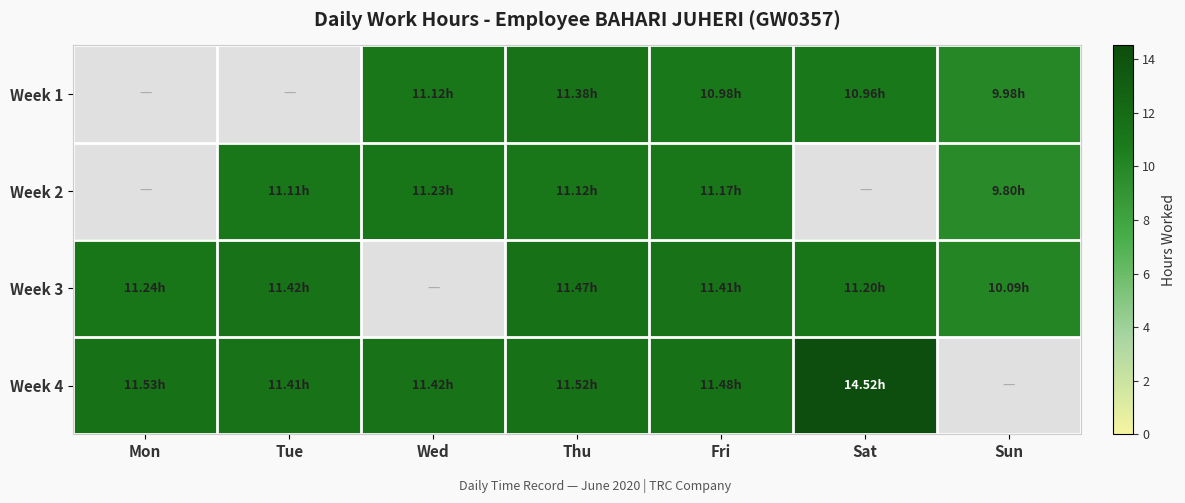

What is the difference between the Week 4 values at Sat and Mon?

3.0